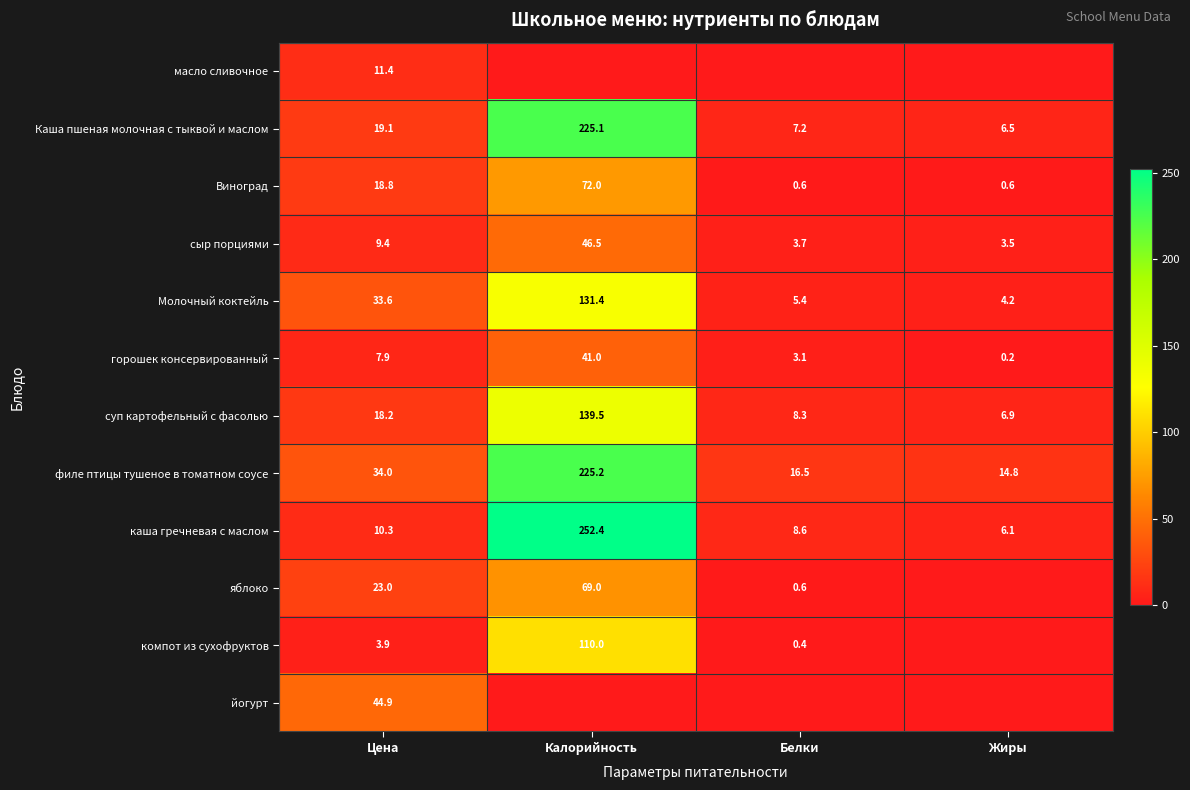

The value of Молочный коктейль at Жиры is 2.3. True or false?

False